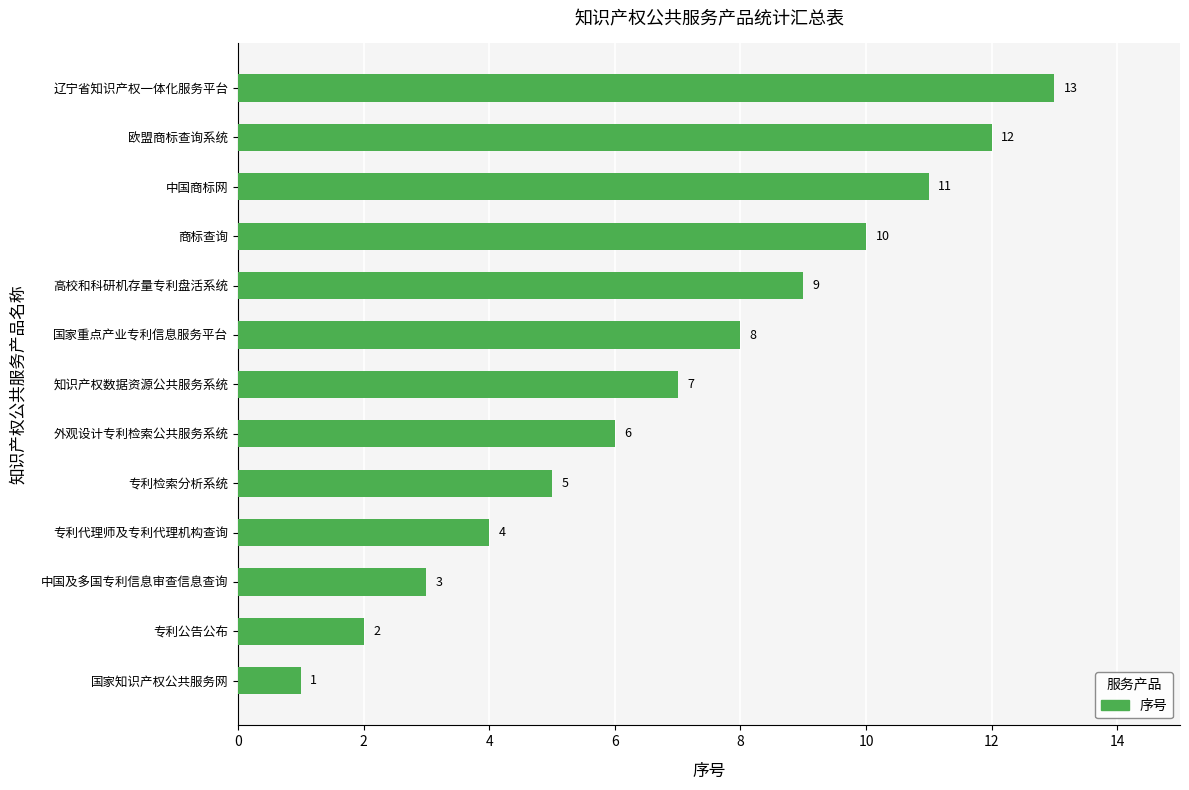

Are the bars grouped side by side (vs. stacked)?

No